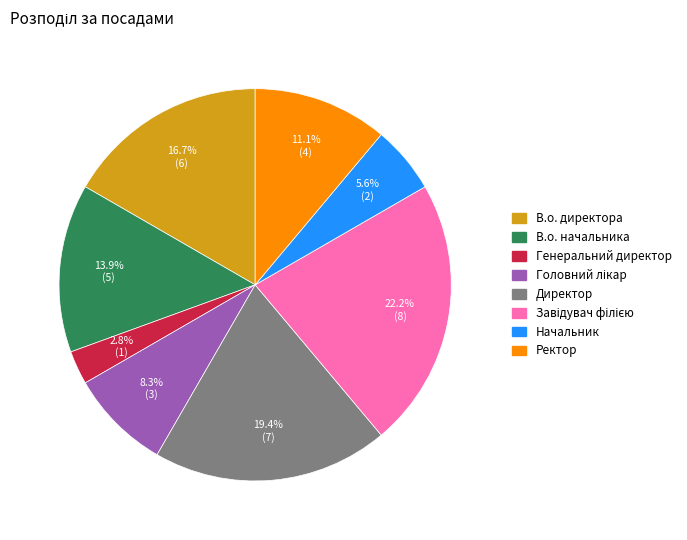

To the nearest percent, what is the average slice percentage?

12%